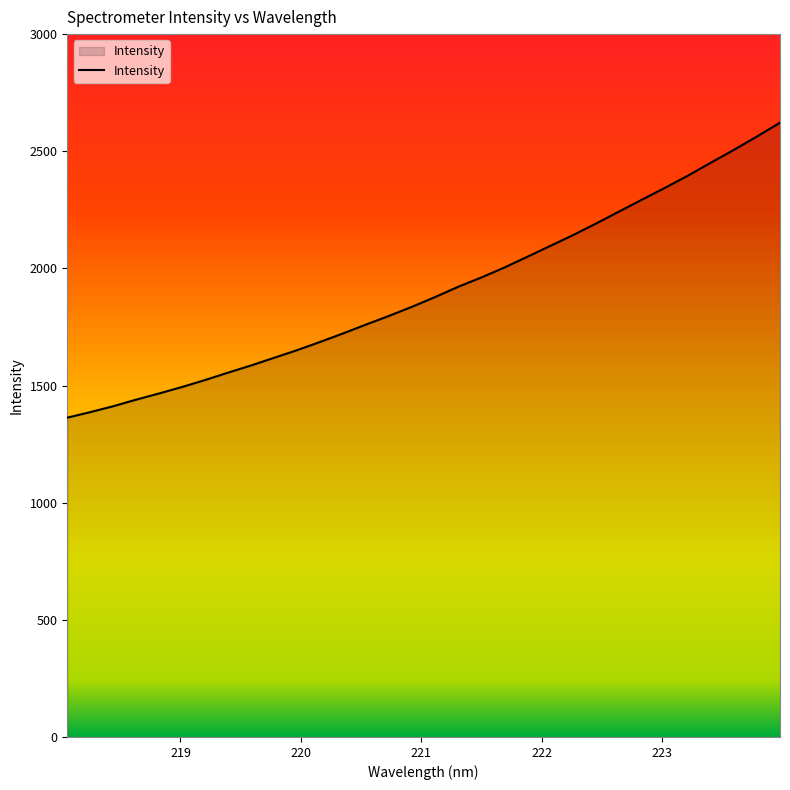

What is the difference between the maximum and minimum values?

1259.0